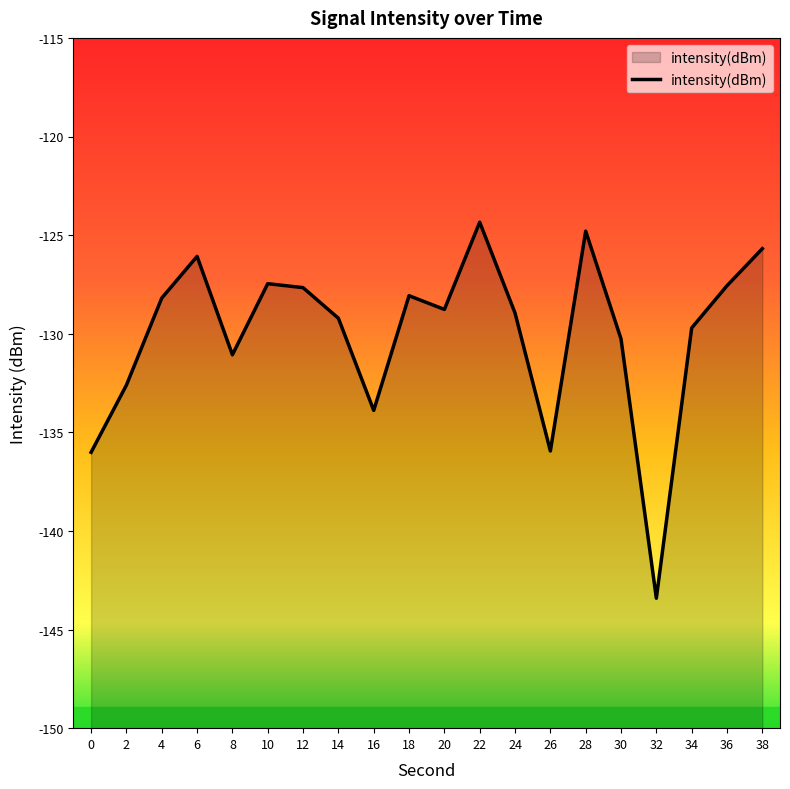

What value does the data have at 22?

-124.3